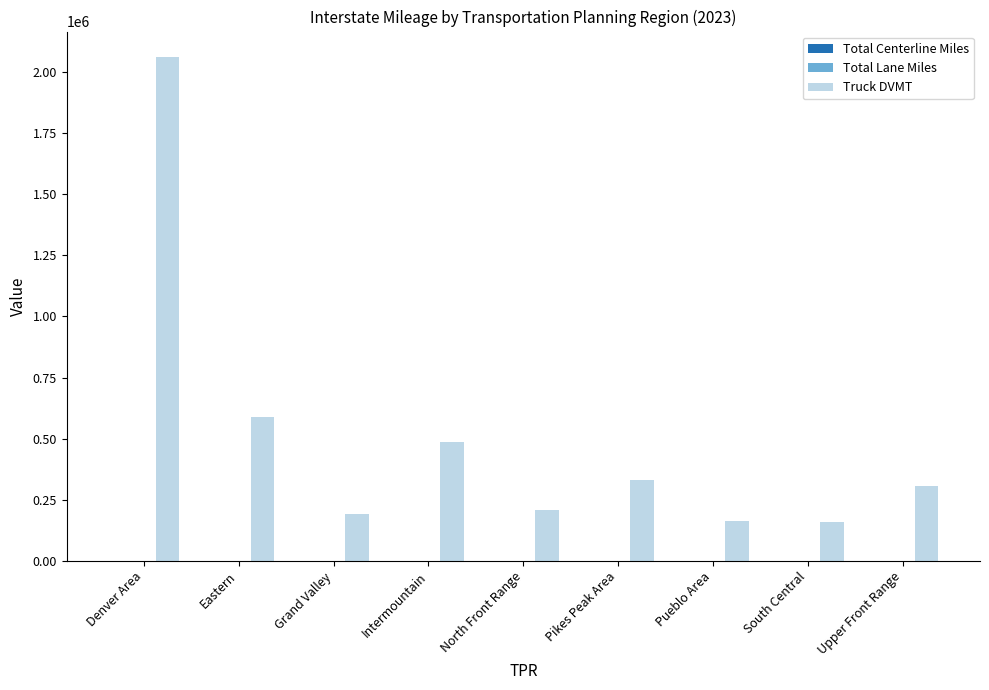

What is the greatest value displayed?

2062248.0